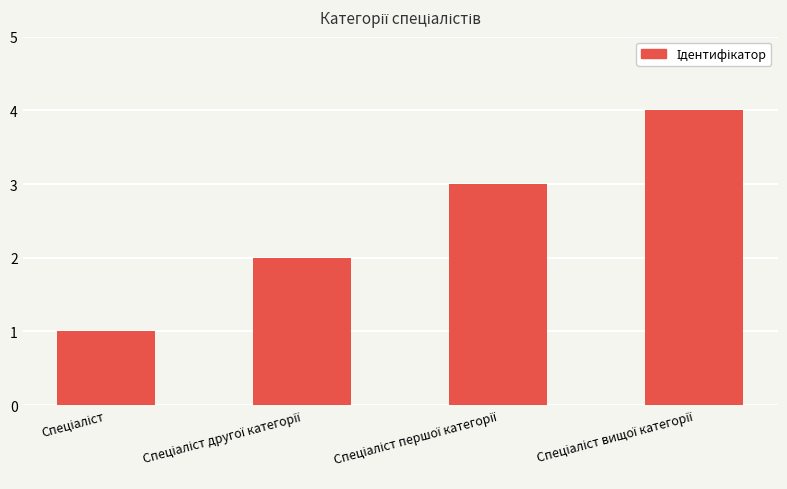

What is the difference between the maximum and minimum values?

3